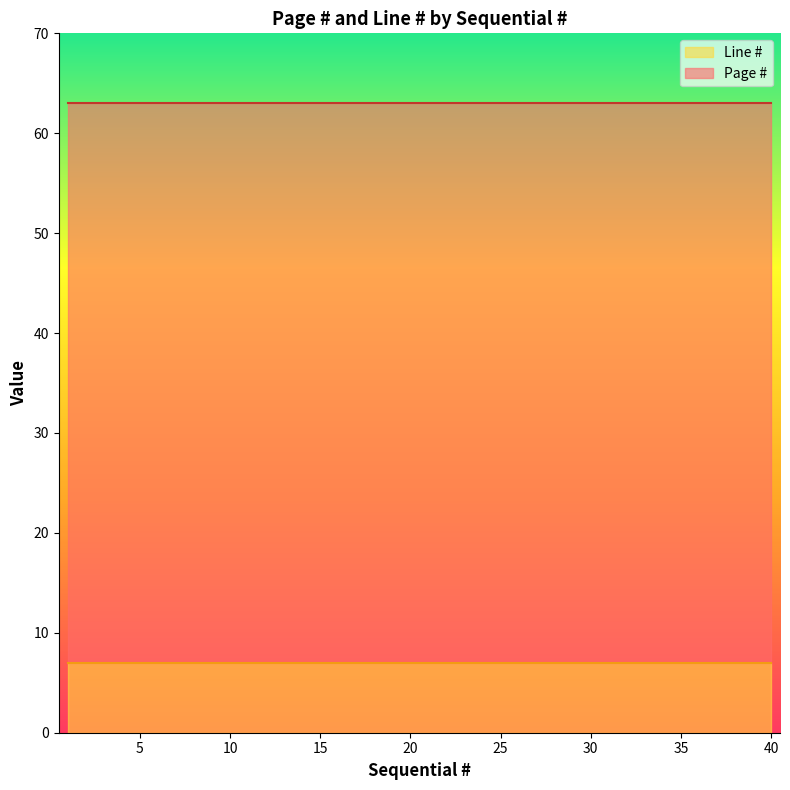

Does the chart display data point markers on the line(s)?

No